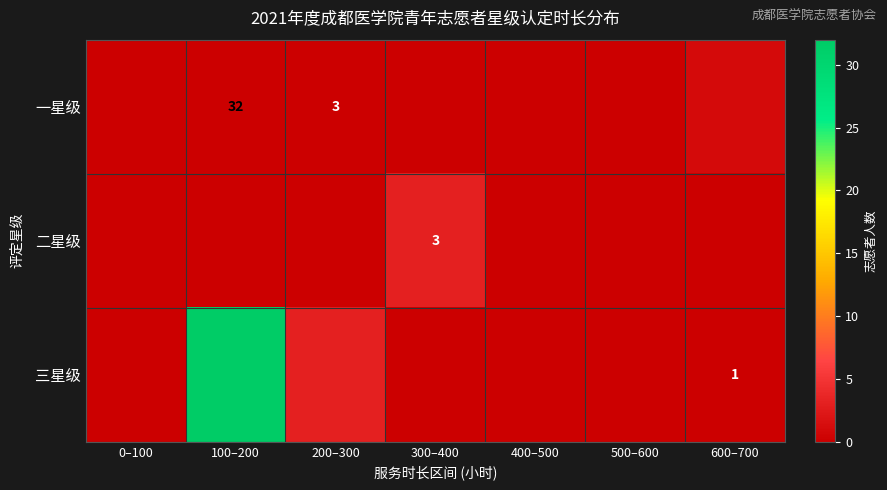

At which category is the sum across all series the highest?

100–200